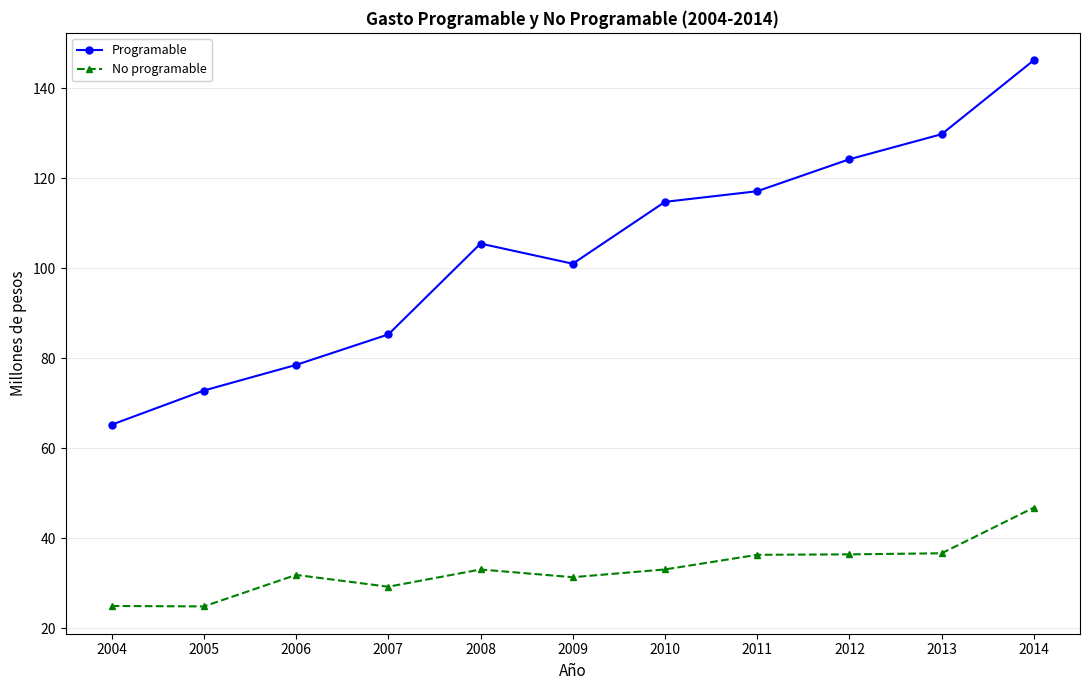

Which category has the lowest value across all series?

2005